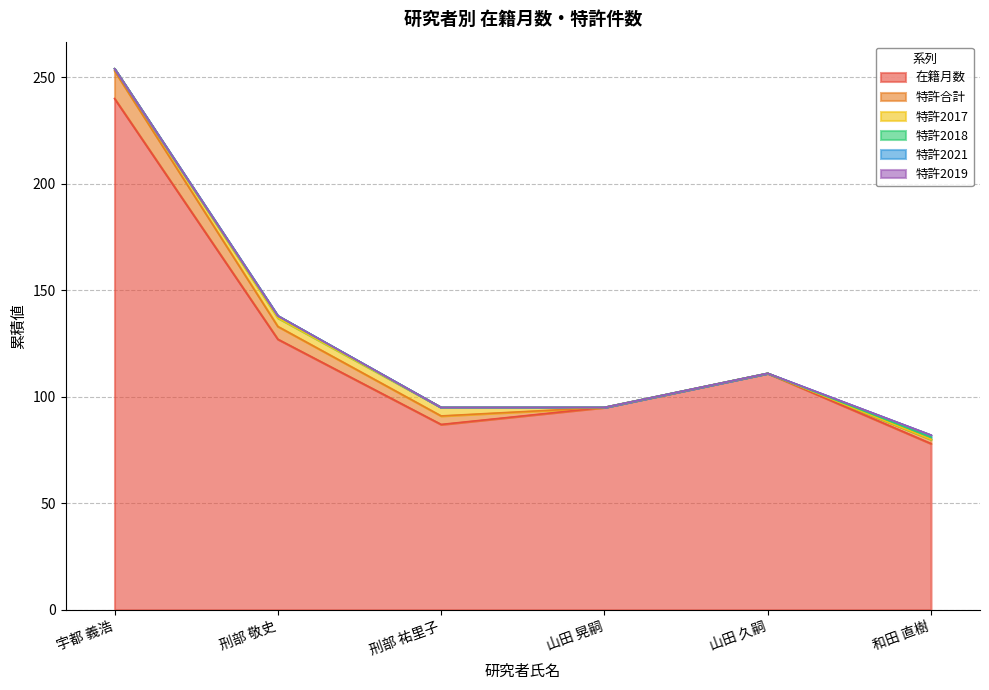

What is the highest value of the 特許合計 series?

13